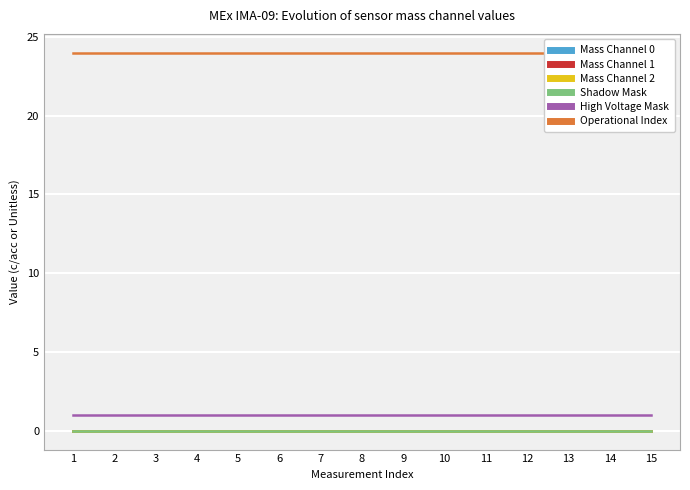

Reading left to right, list all the values displayed in this chart.

Mass Channel 0: 0	0	0	0	0	0	0	0	0	0	0	0	0	0	0
Mass Channel 1: 0	0	0	0	0	0	0	0	0	0	0	0	0	0	0
Mass Channel 2: 0	0	0	0	0	0	0	0	0	0	0	0	0	0	0
Shadow Mask: 0	0	0	0	0	0	0	0	0	0	0	0	0	0	0
High Voltage Mask: 1	1	1	1	1	1	1	1	1	1	1	1	1	1	1
Operational Index: 24	24	24	24	24	24	24	24	24	24	24	24	24	24	24